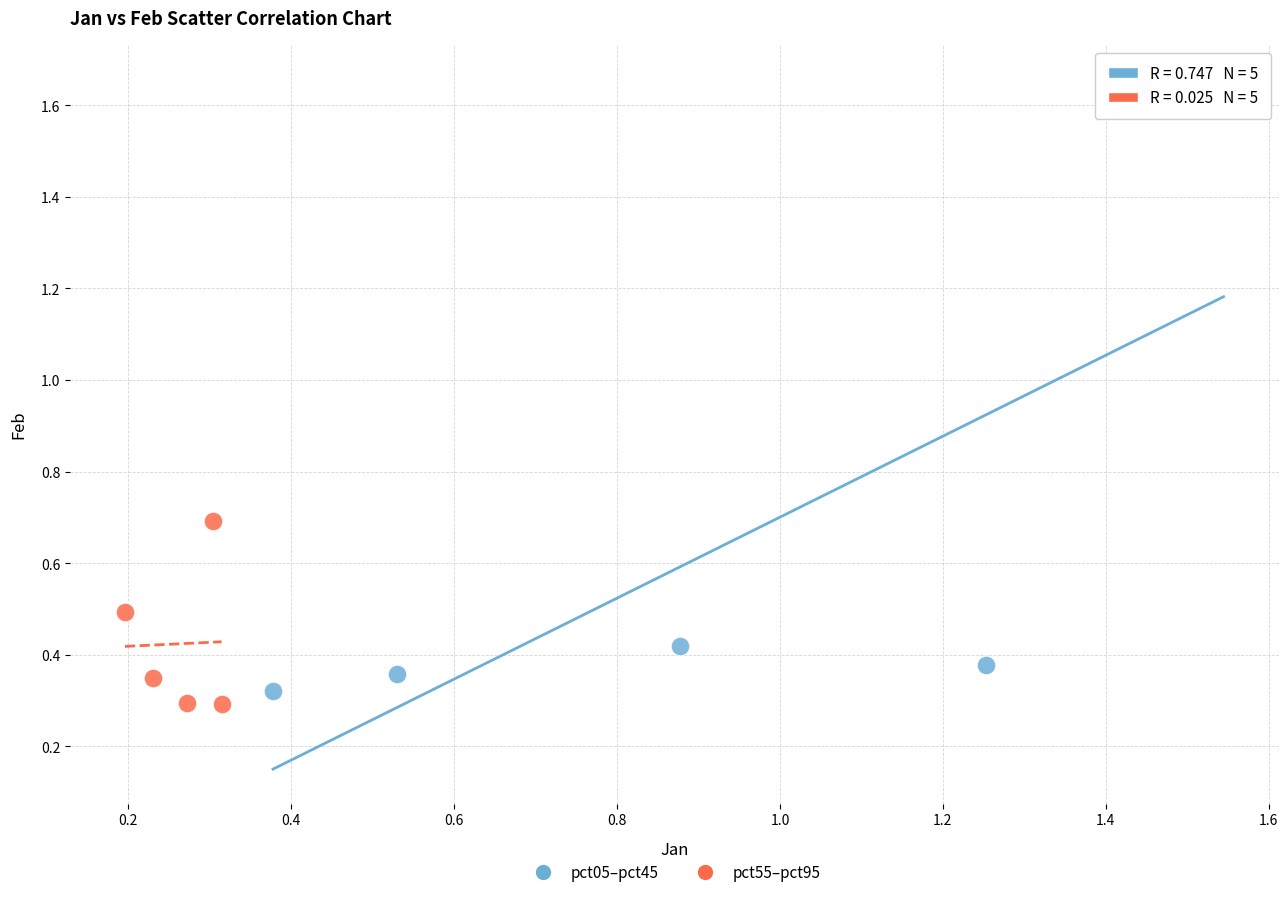

Which series reaches the maximum Y coordinate?

pct05–pct45